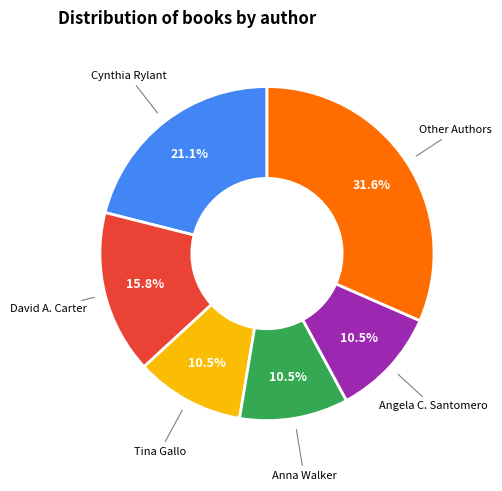

How many segments does this pie chart have?

6